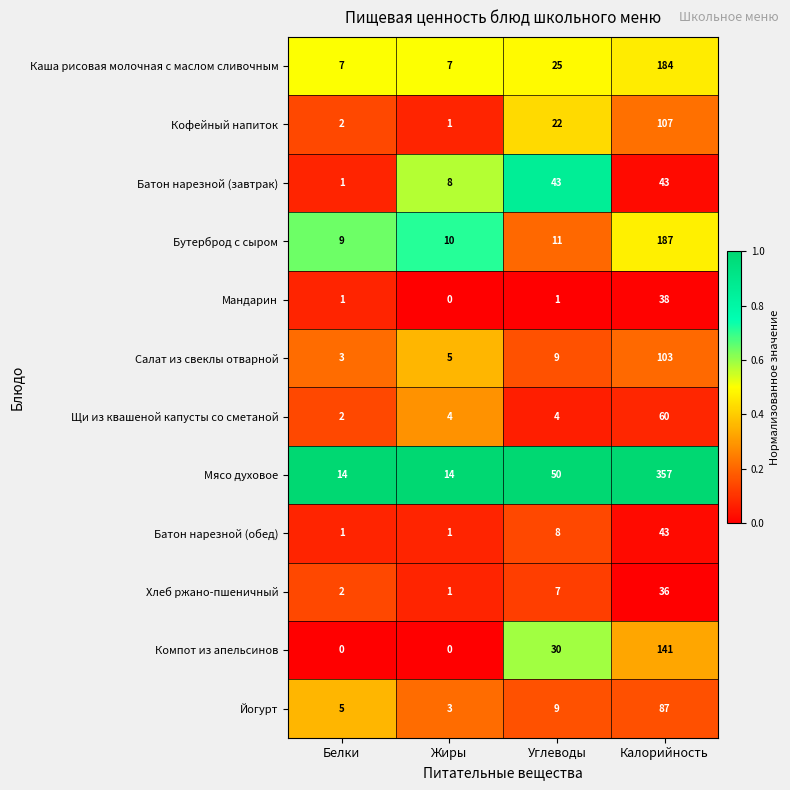

How many Компот из апельсинов values are between 0 and 141?

4